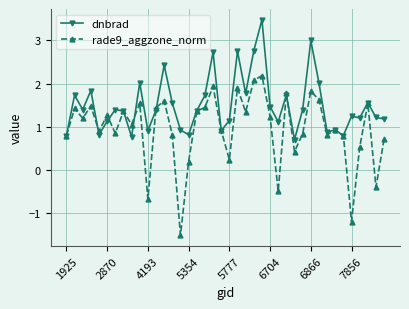

How many interior local valleys does the rade9_aggzone_norm series have?

13